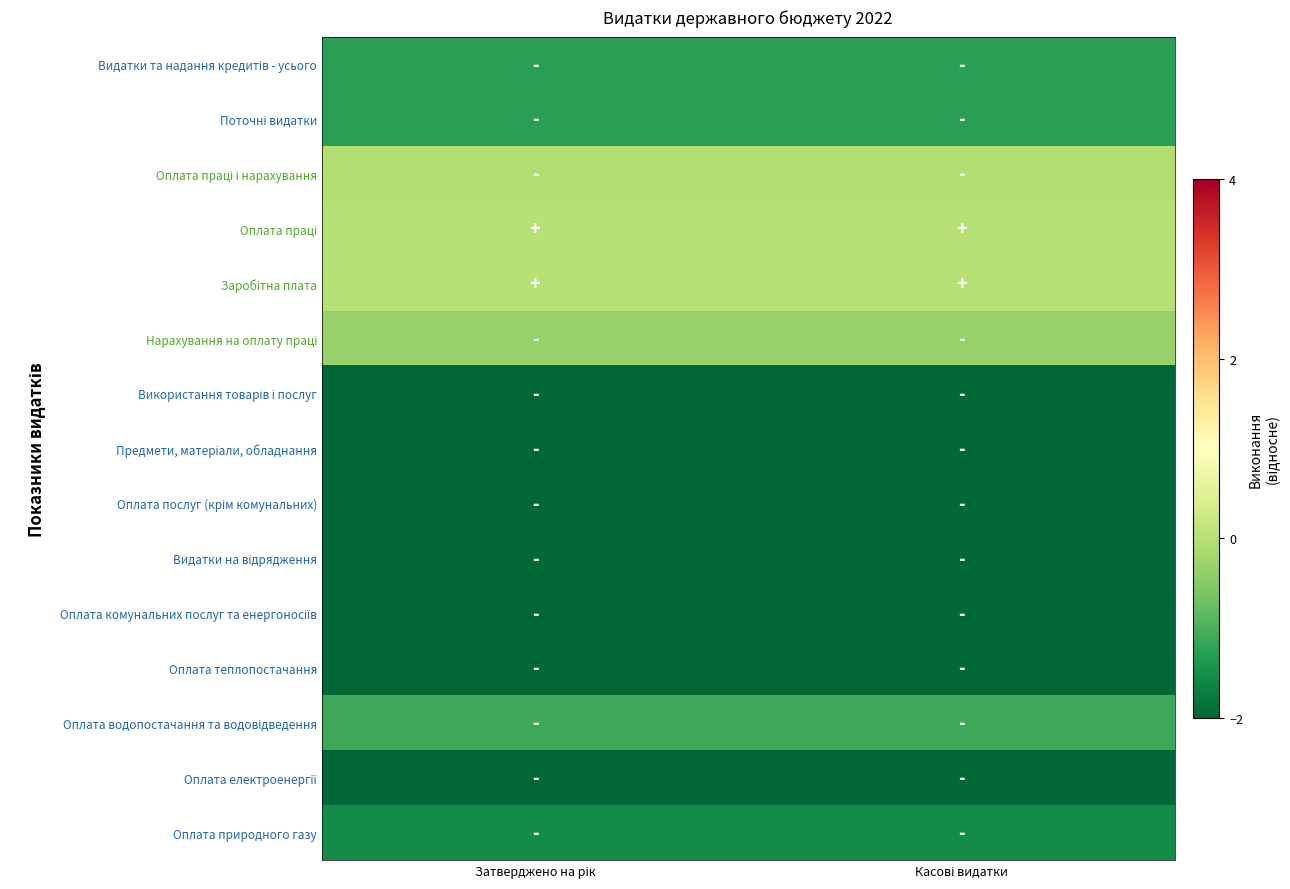

At how many categories does at least one series exceed -3?

2